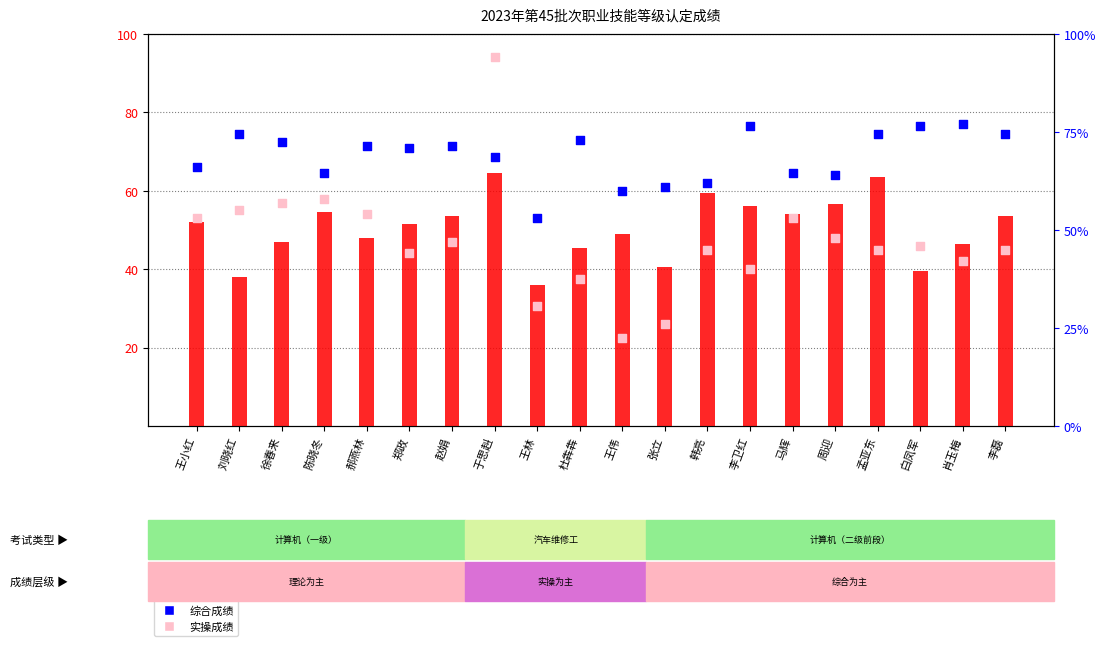

Which series reaches the minimum Y coordinate?

实操成绩